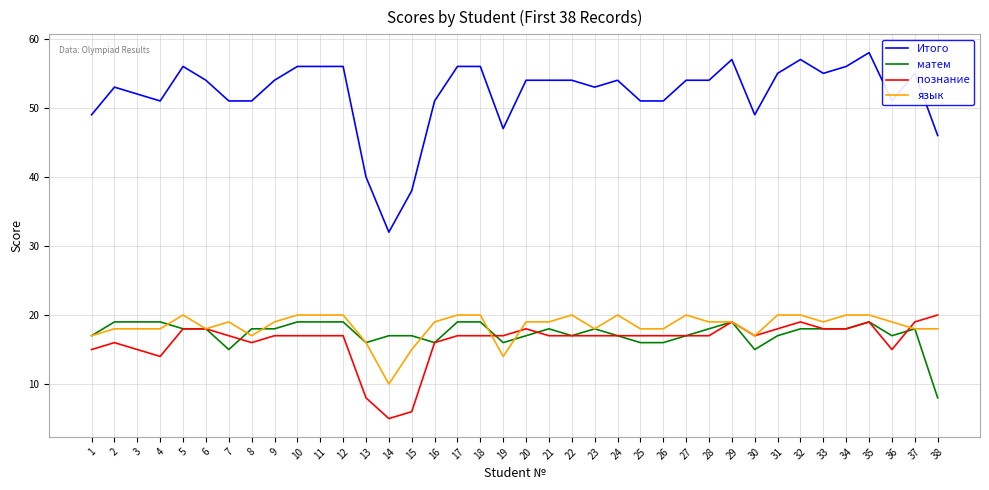

True or false: матем and Итого cross at least once.

False